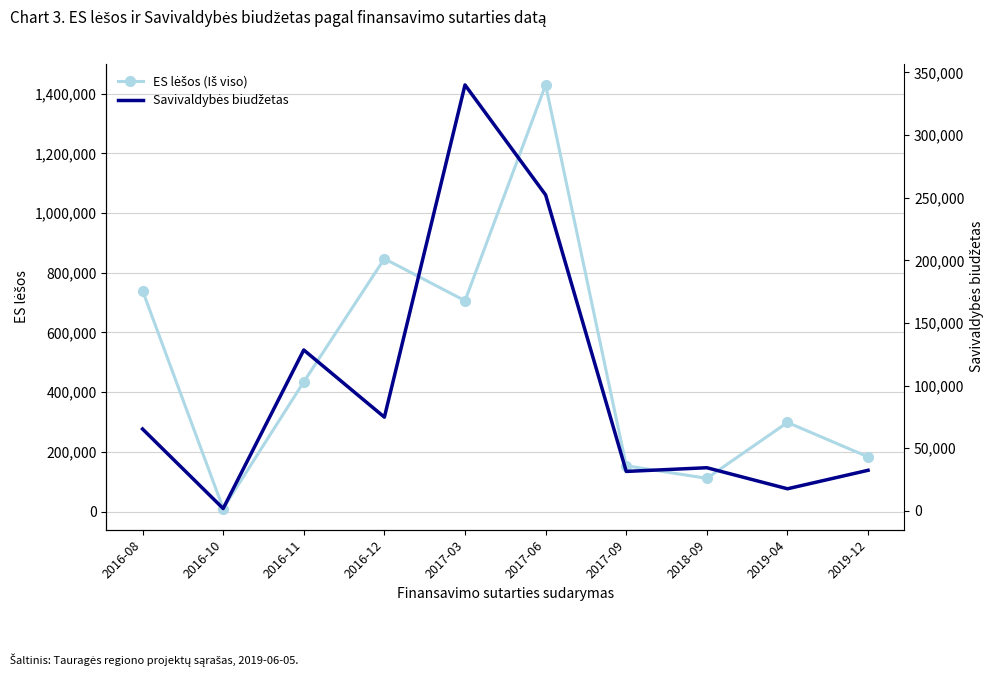

What are all the series names shown in the legend?

ES lėšos (Iš viso), Savivaldybės biudžetas